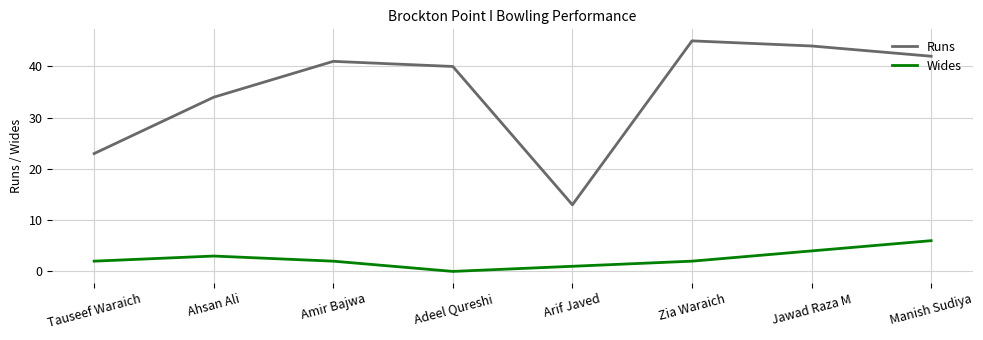

Does the chart have visible grid lines?

Yes